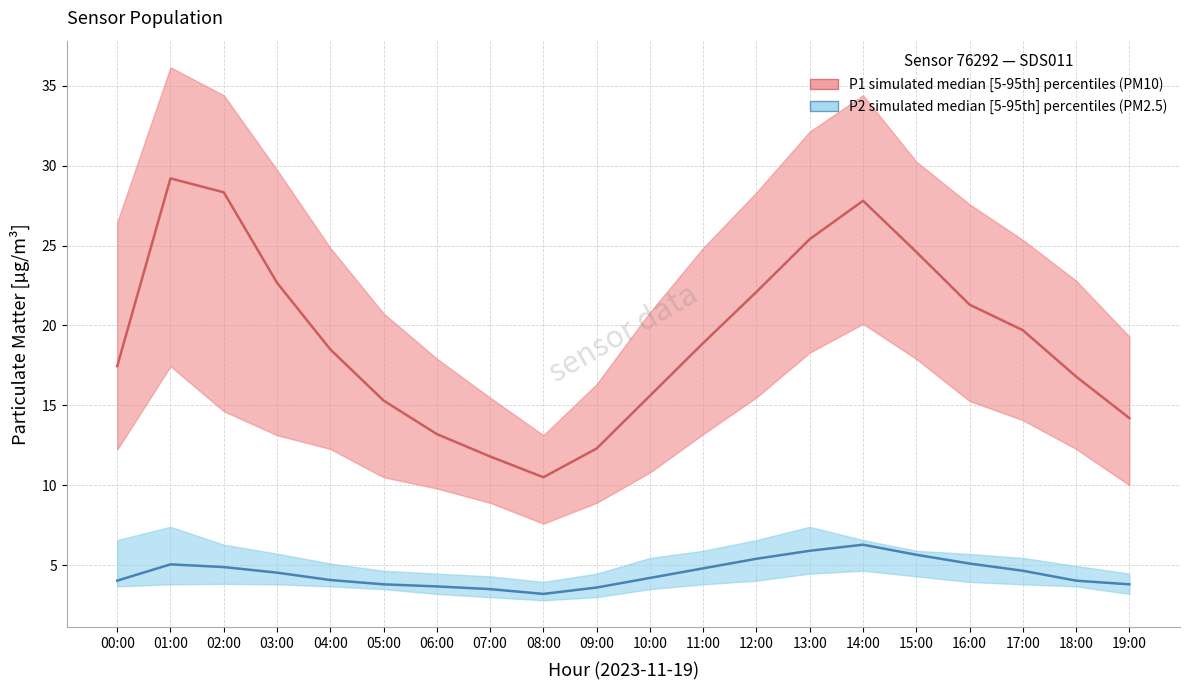

True or false: P1 median has more than 1 interior local peaks.

True